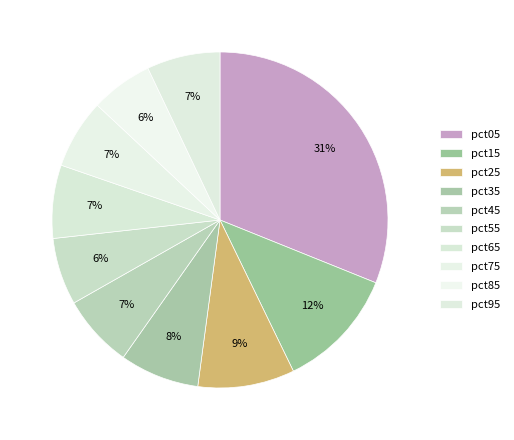

What is the change in value from pct15 to pct45?

-0.3